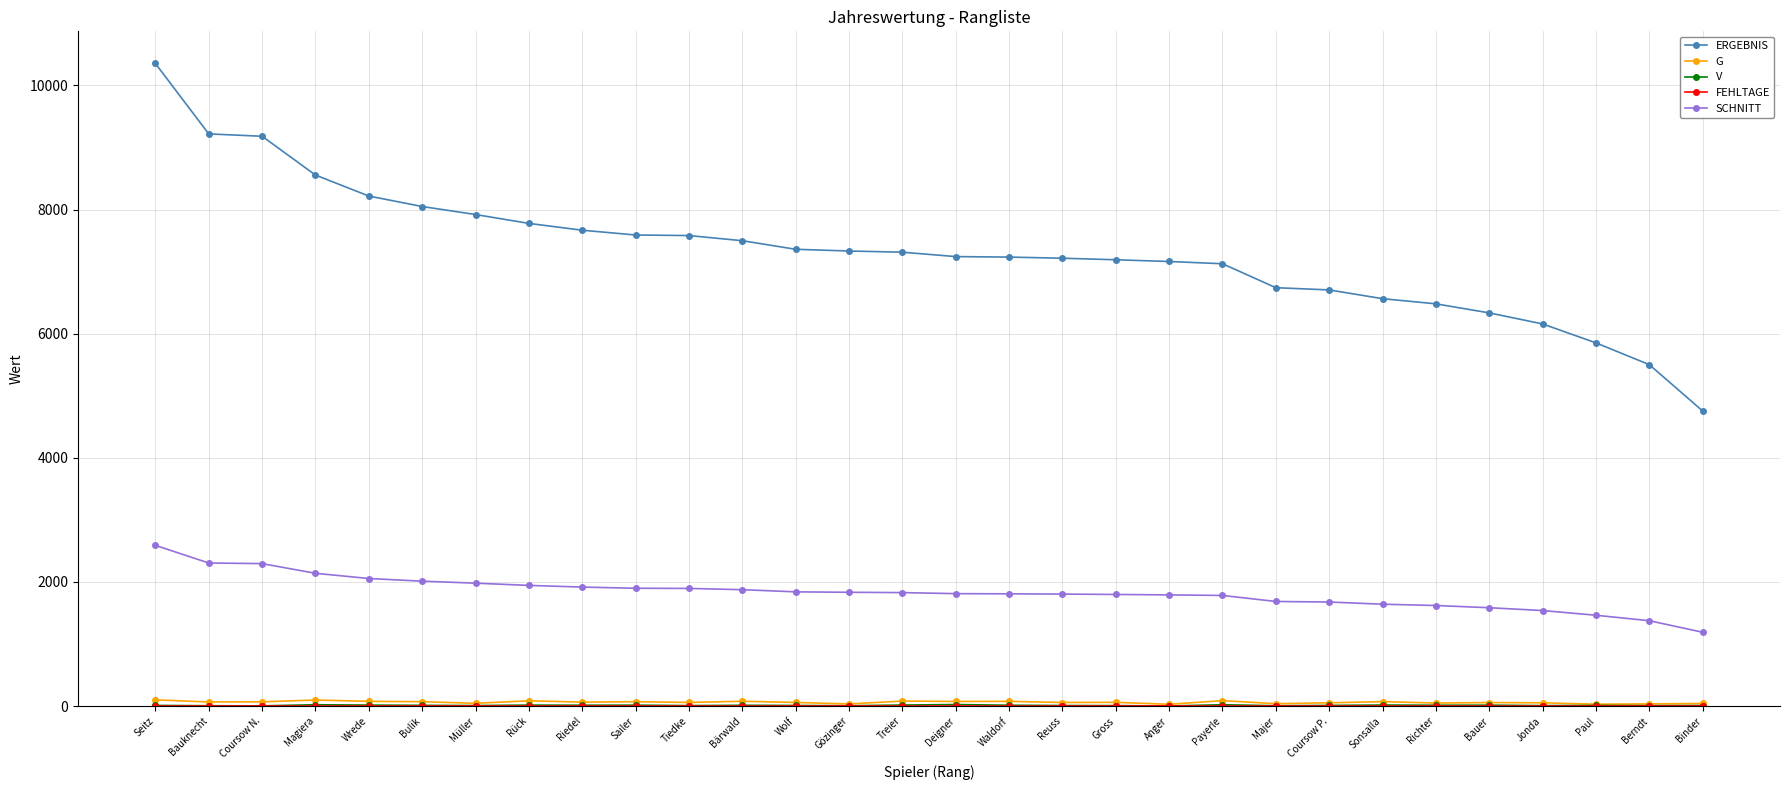

What is the difference between the highest and lowest values at Sailer?

7589